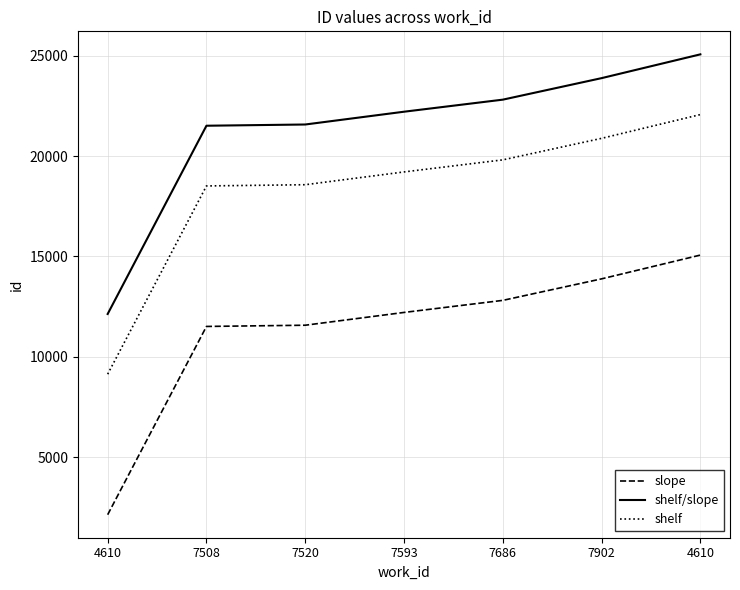

What is the sum of all shelf/slope values?

149197